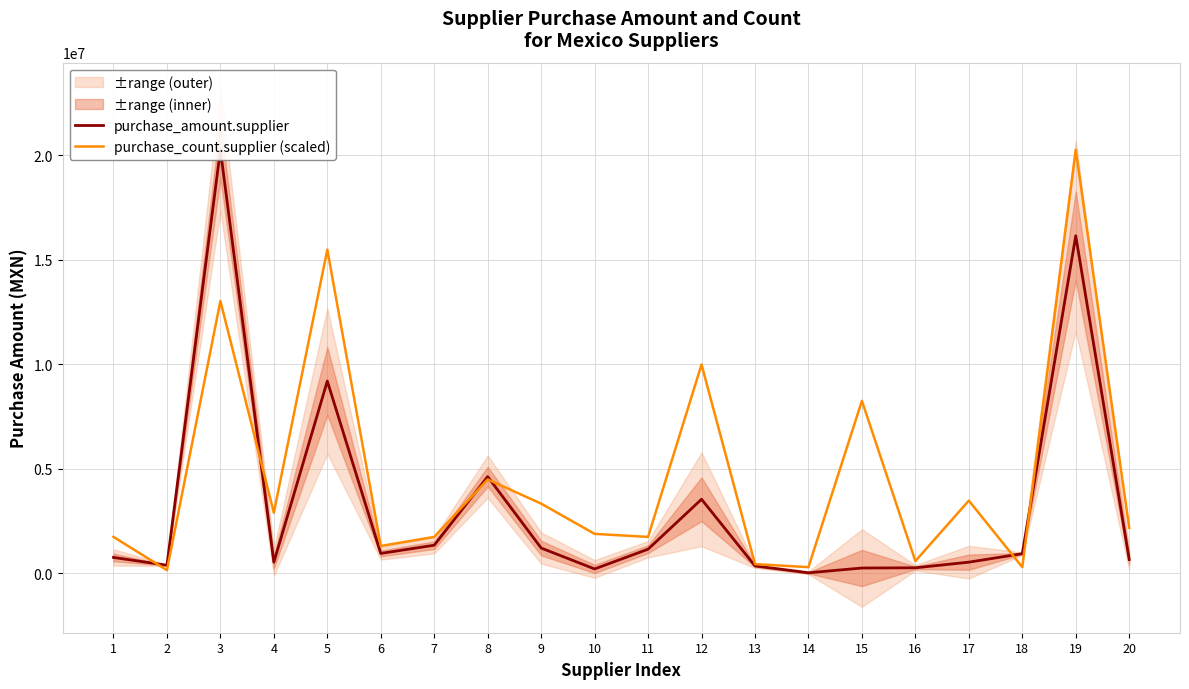

Reading left to right, extract all data points from this chart.

purchase_amount.supplier: 1=754659.2	2=379540.4	3=20270148.6	4=527175.8	5=9199124.1	6=946423.5	7=1339098.8	8=4622878.3	9=1204426.0	10=202791.4	11=1148933.9	12=3539401.4	13=347530.4	14=19093.6	15=247214.0	16=258093.3	17=527582.5	18=933962.4	19=16153423.7	20=655237.4
purchase_count.supplier (scaled): 1=1737441.3	2=144786.8	3=13030809.8	4=2895735.5	5=15492185.0	6=1303081.0	7=1737441.3	8=4488390.0	9=3330095.8	10=1882228.1	11=1737441.3	12=9990287.5	13=434360.3	14=289573.6	15=8252846.2	16=579147.1	17=3474882.6	18=289573.6	19=20270148.6	20=2171801.6